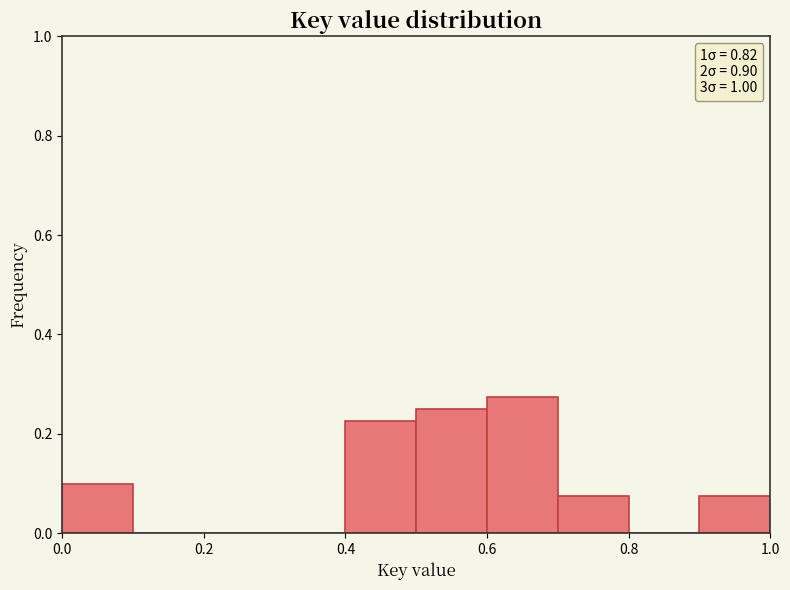

Reading left to right, list every bar in this chart as the range it spans on the x-axis followed by its height. The values are not printed on the chart, so give them approximately, as read against the axis.

0.0 to 0.1: 0.10
0.1 to 0.2: 0
0.2 to 0.3: 0
0.3 to 0.4: 0
0.4 to 0.5: 0.22
0.5 to 0.6: 0.26
0.6 to 0.7: 0.28
0.7 to 0.8: 0.08
0.8 to 0.9: 0
0.9 to 1.0: 0.08